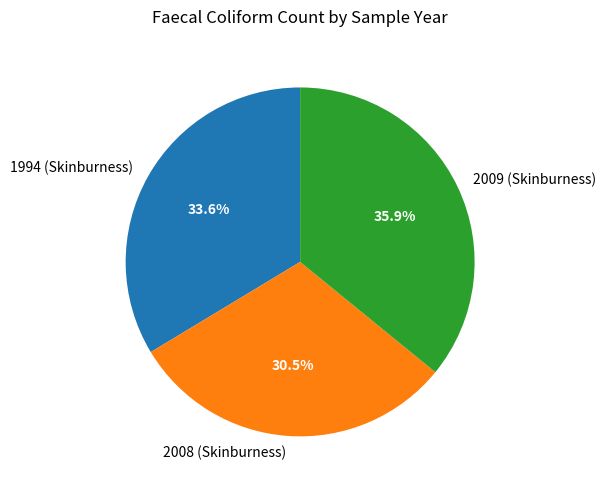

Is the sum of 1994 (Skinburness) and 2009 (Skinburness) greater than half?

Yes